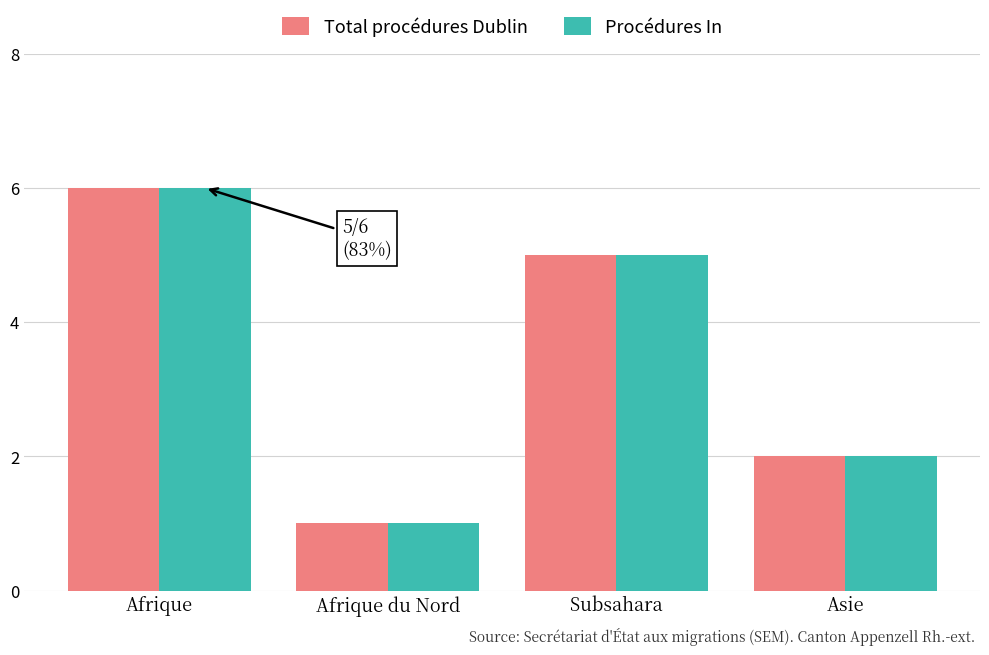

How many bars are there in total?

8